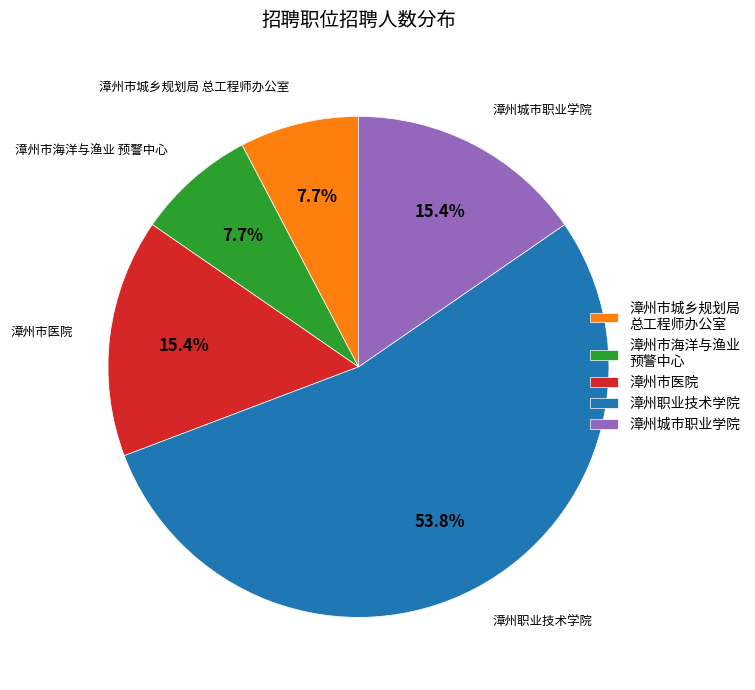

Does 漳州市医院 account for over 50% of the chart?

No